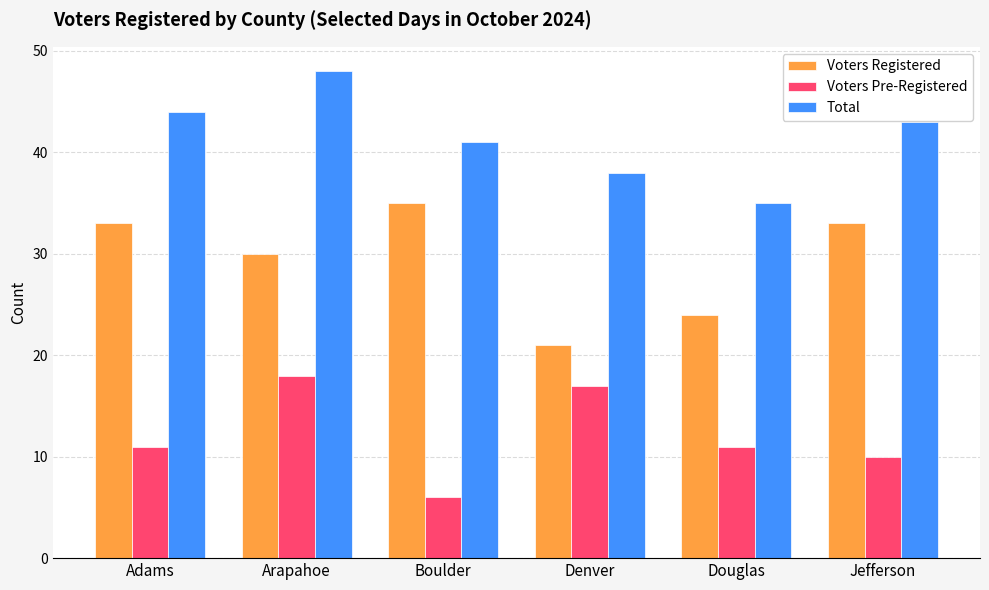

What is the average value of the Voters Registered series?

29